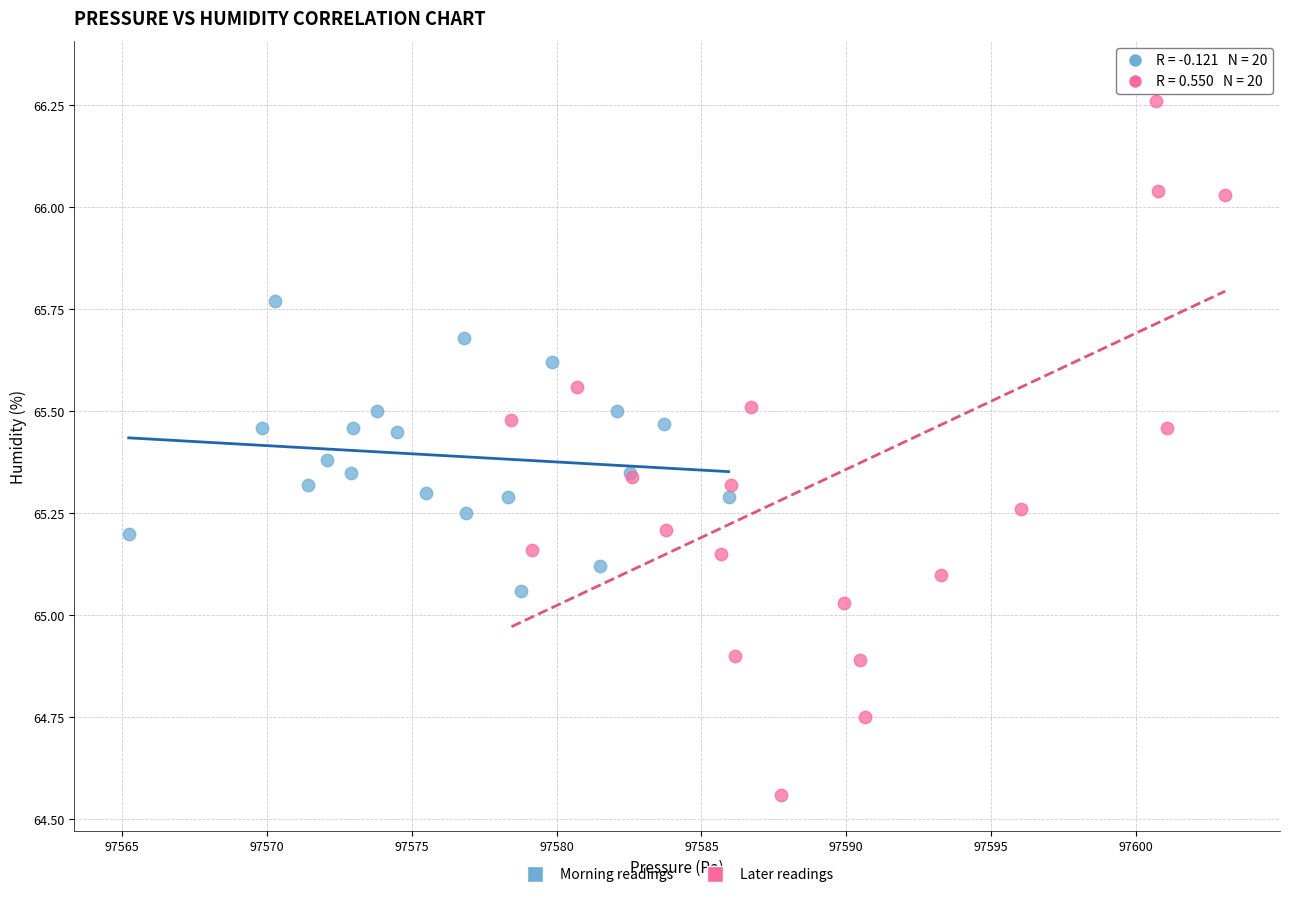

Which series reaches the minimum Y coordinate?

Later readings